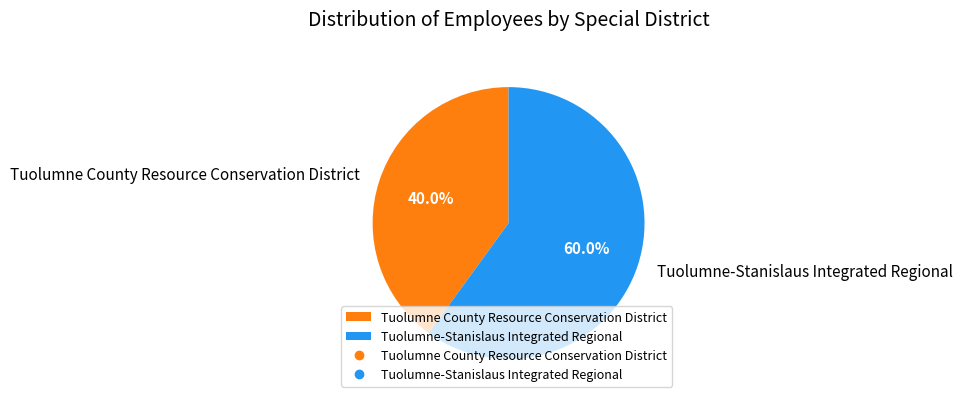

Approximately how many times larger is the value at Tuolumne-Stanislaus Integrated Regional compared to Tuolumne County Resource Conservation District?

1.5